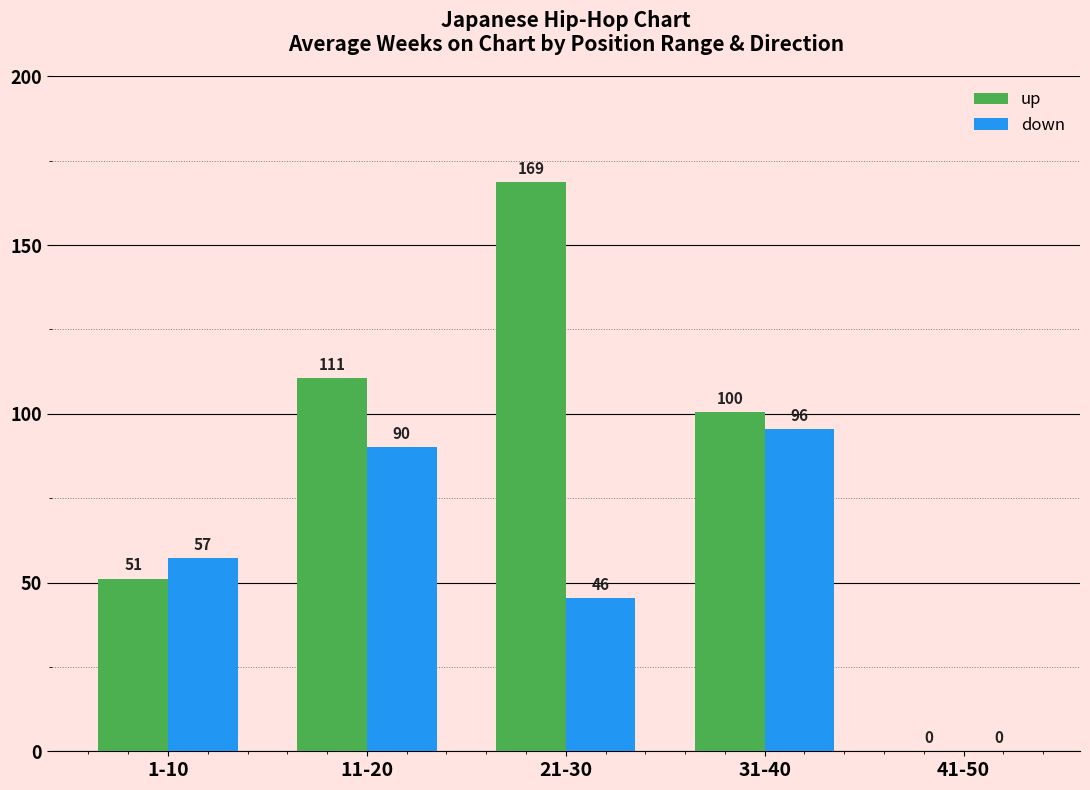

Between 11-20 and 41-50, which series saw the biggest shift?

up